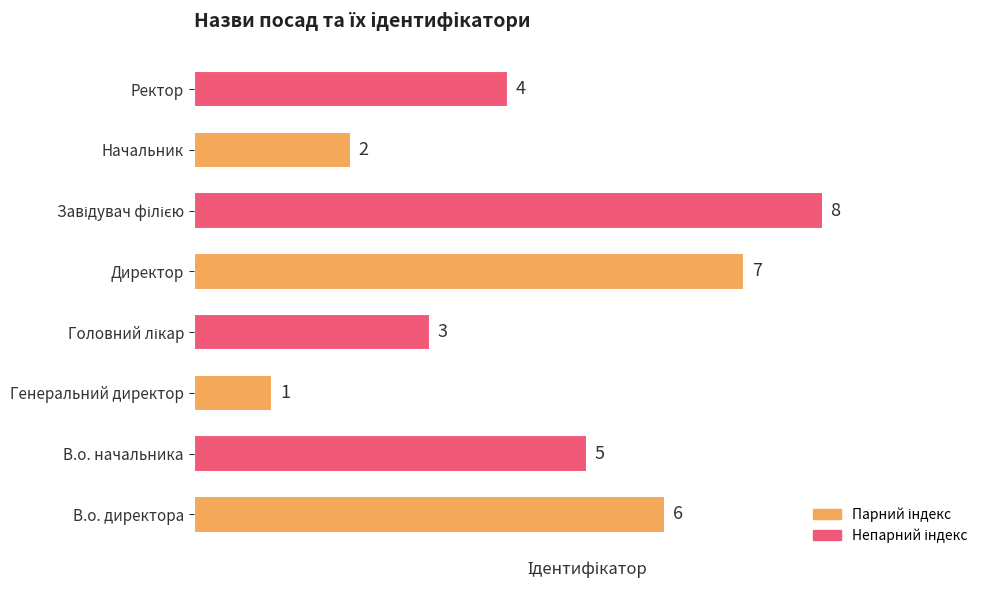

How many categories are shown in the chart?

8